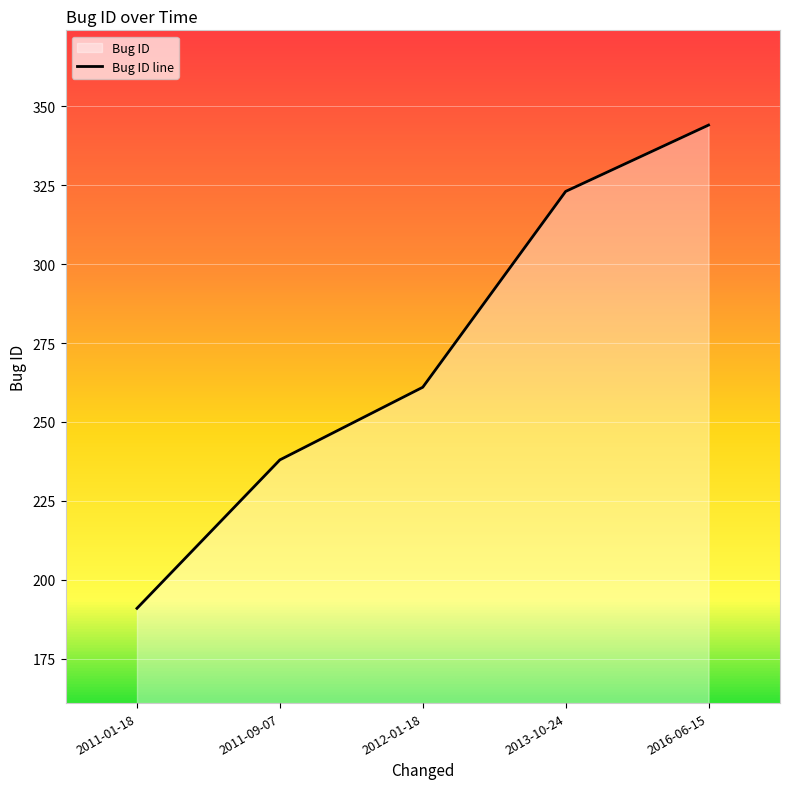

What is the difference between the maximum and minimum values?

153